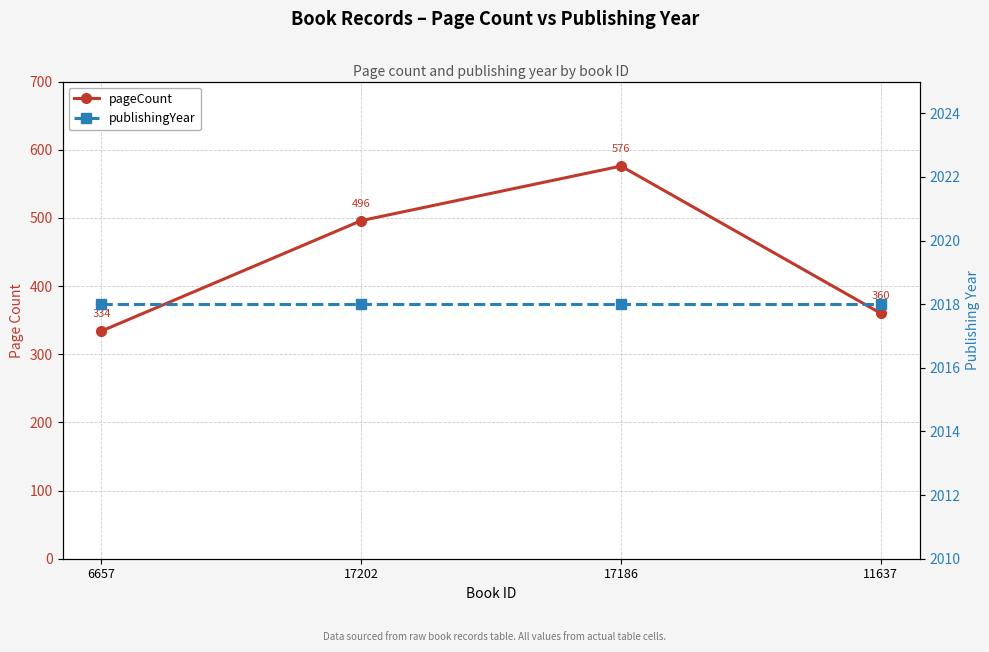

At which label does pageCount first exceed 496?

17186